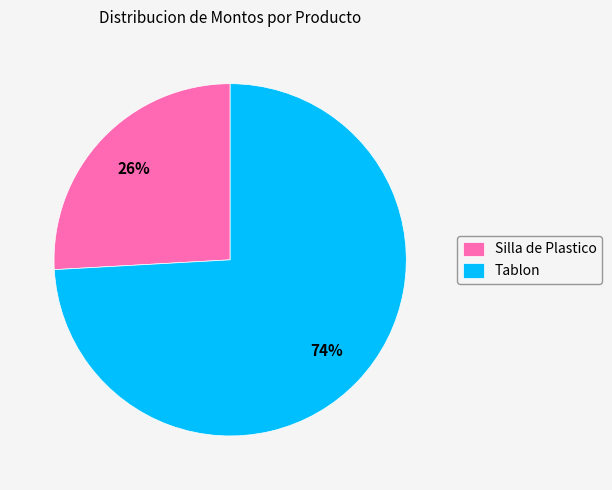

To the nearest percent, what portion does Silla de Plastico represent?

26%